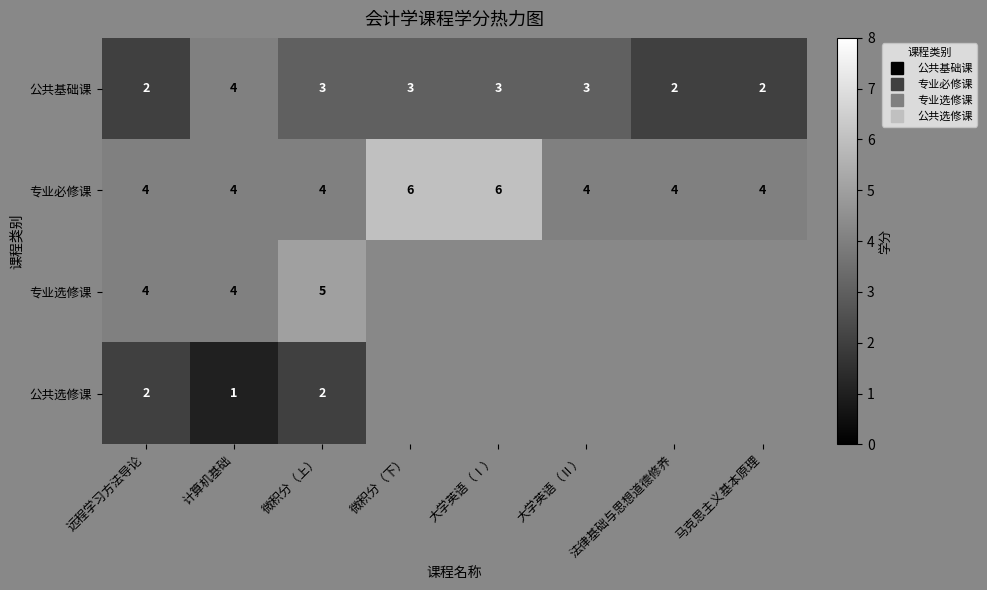

What is the highest value of the 专业必修课 series?

6.0